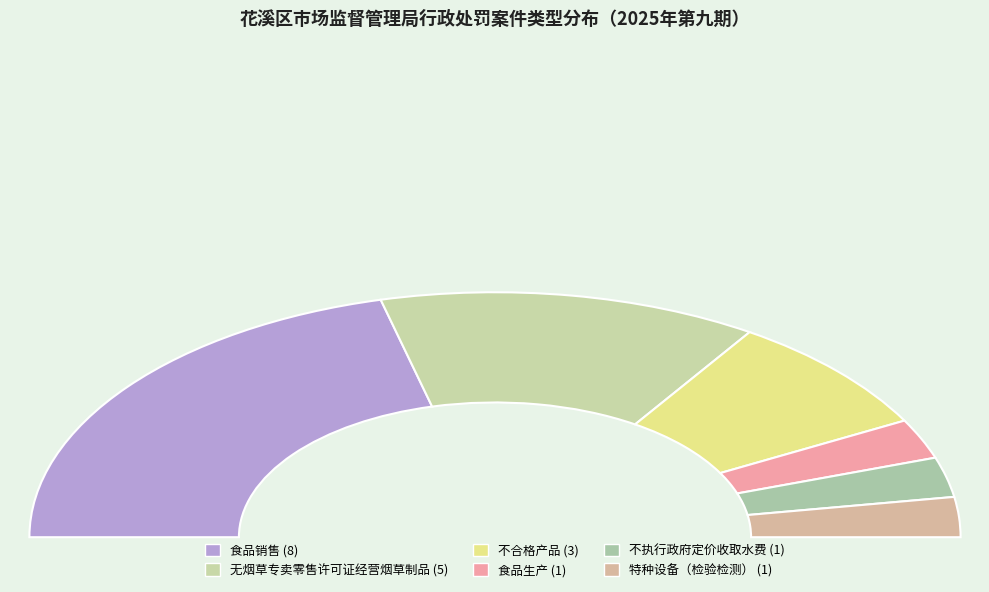

What is the change in value from 不合格产品 to 特种设备（检验检测）?

-2